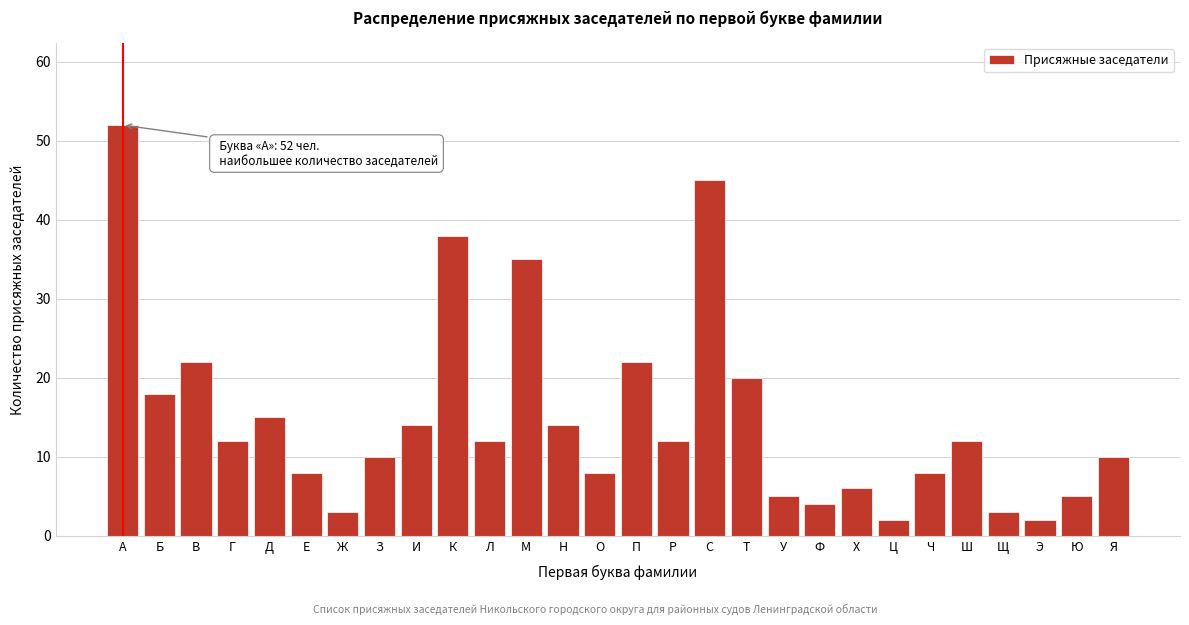

Reading left to right, what are all the values shown in this chart?

52	18	22	12	15	8	3	10	14	38	12	35	14	8	22	12	45	20	5	4	6	2	8	12	3	2	5	10